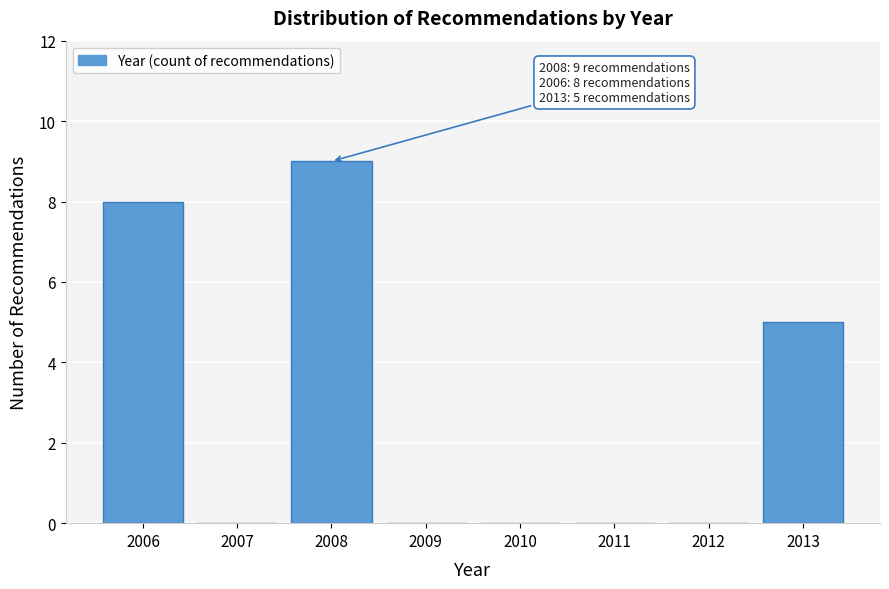

Which range on the x-axis has the tallest bar?

2007.5 to 2008.5